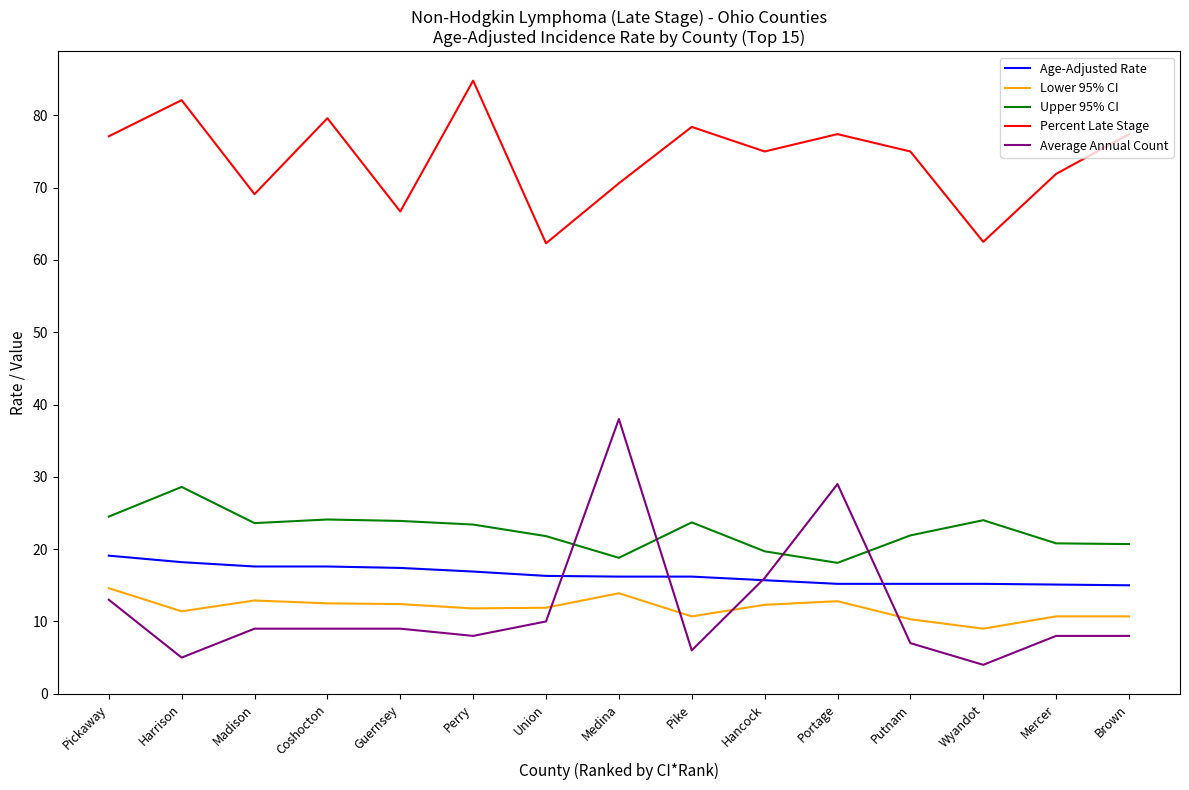

What is the sum of all Lower 95% CI values?

177.9